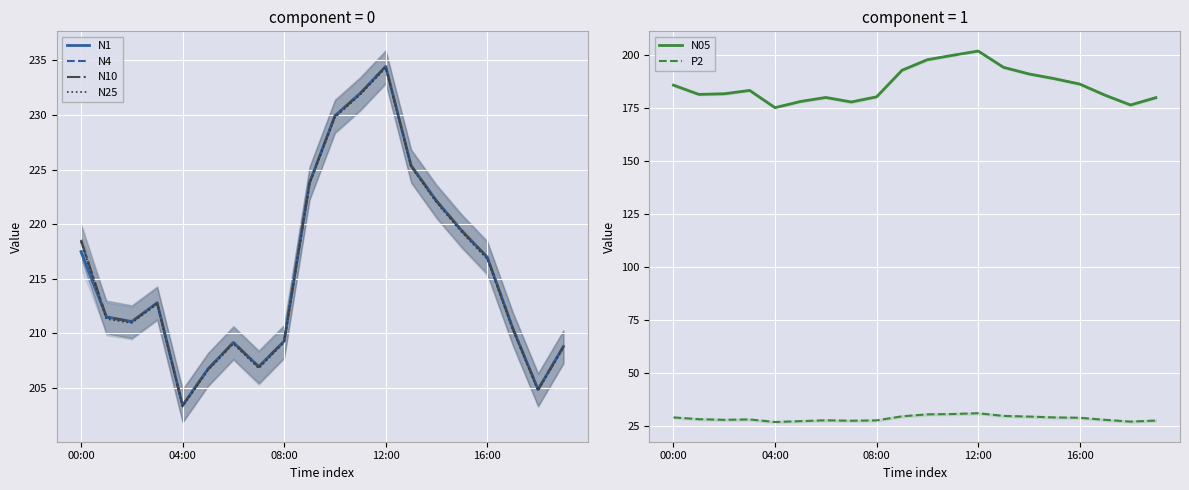

At which label does N4 reach its peak?

12:00